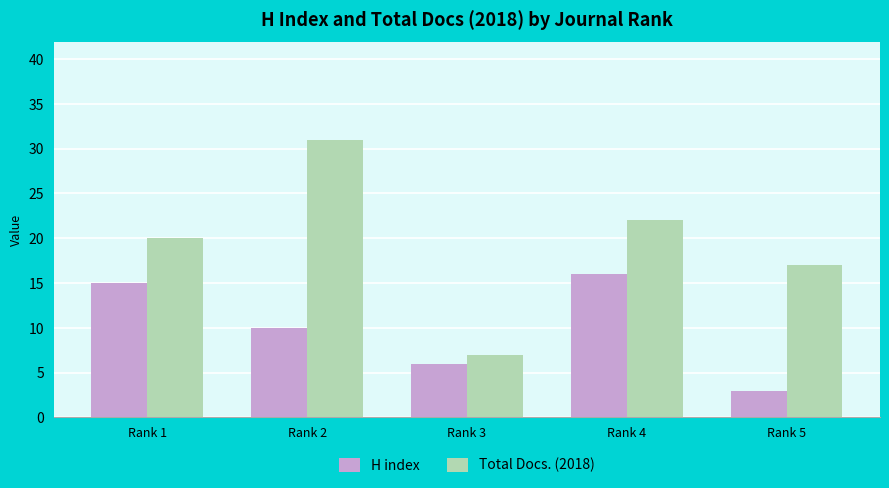

At which label does H index reach its minimum?

Rank 5